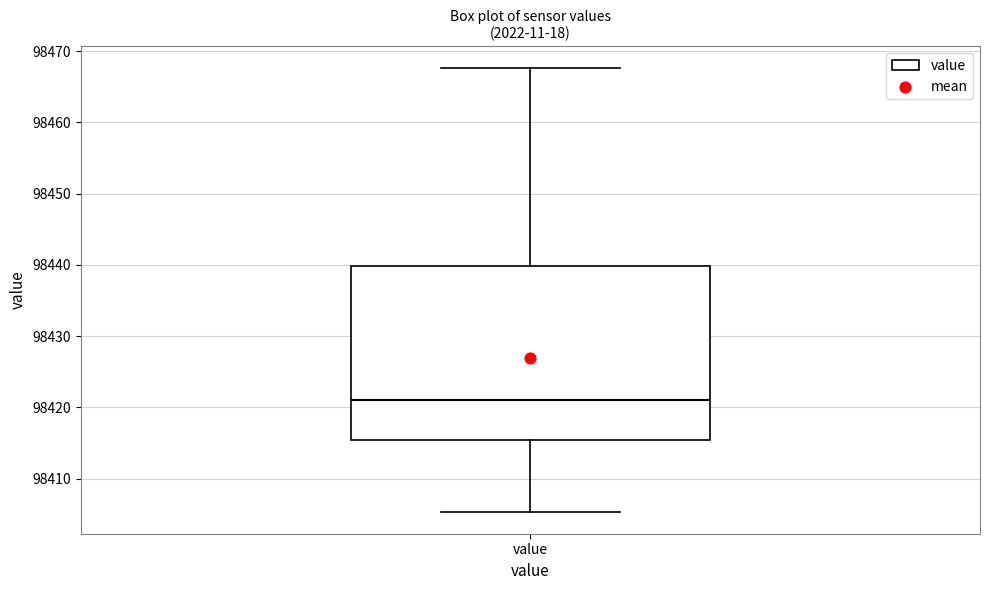

Read this box plot against the y-axis: the position of the median line, the range covered by the box, and the ends of both whiskers. The values are not printed on the chart, so give them approximately, as read against the axis.

median 98421, box 98415 to 98440, whiskers 98405 to 98468